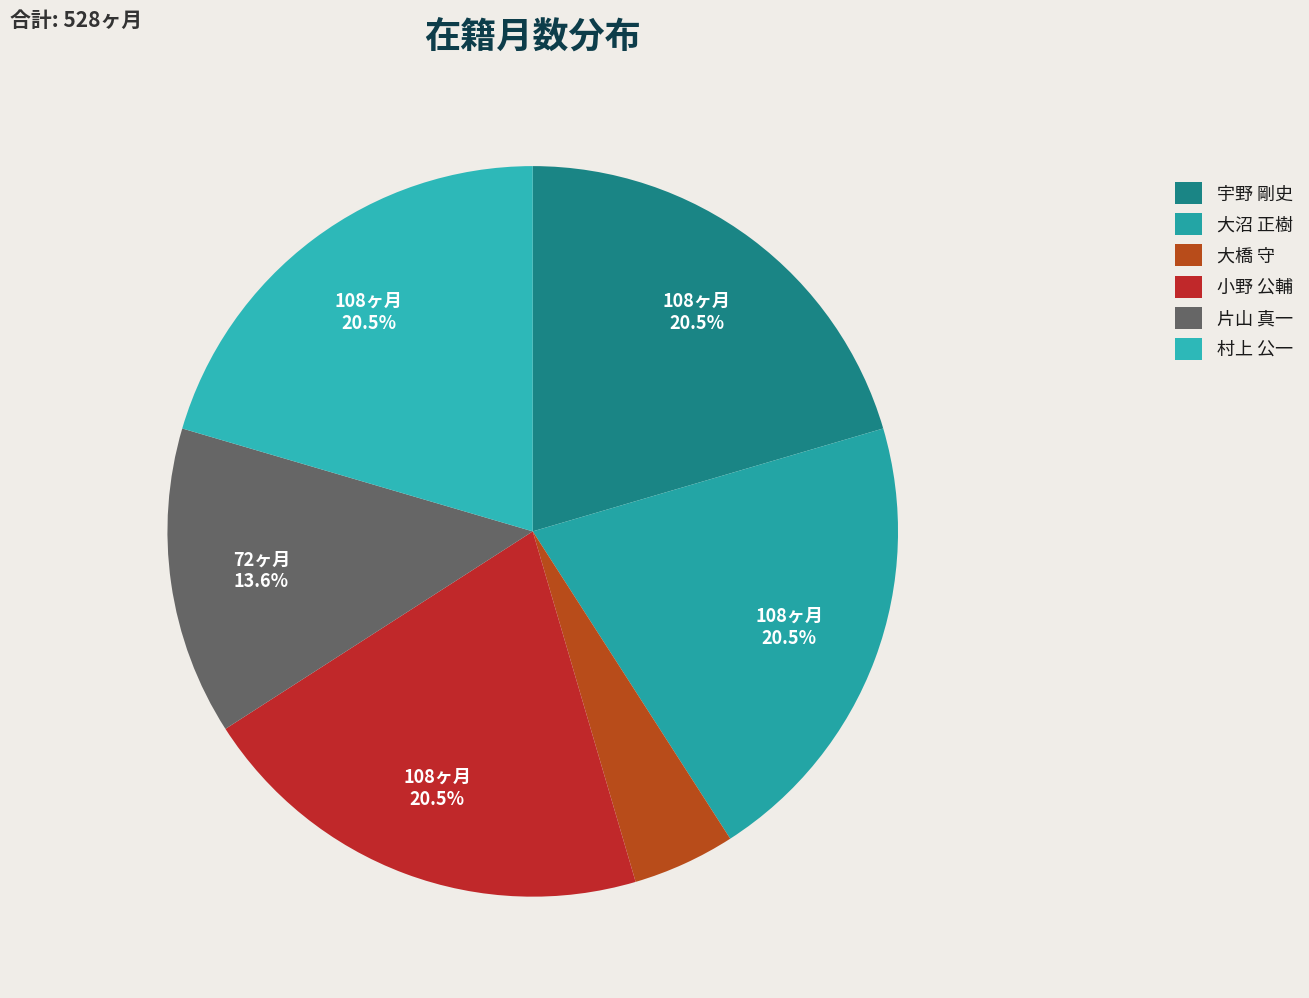

Combined, what portion of the pie is 片山 真一 and 大沼 正樹?

34.1%